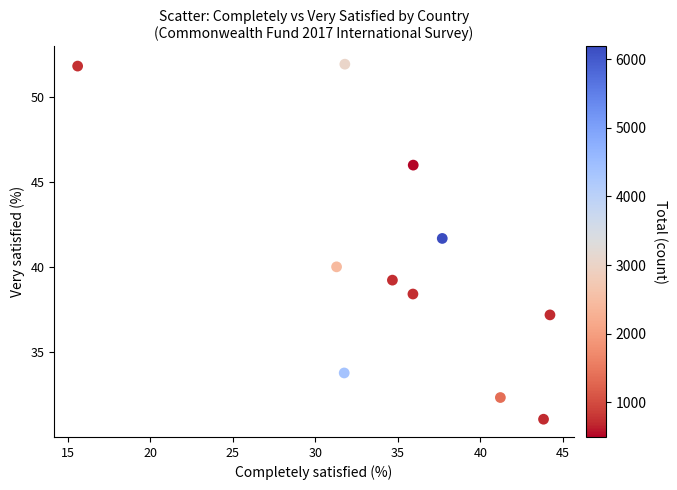

What is the average X value?

34.9